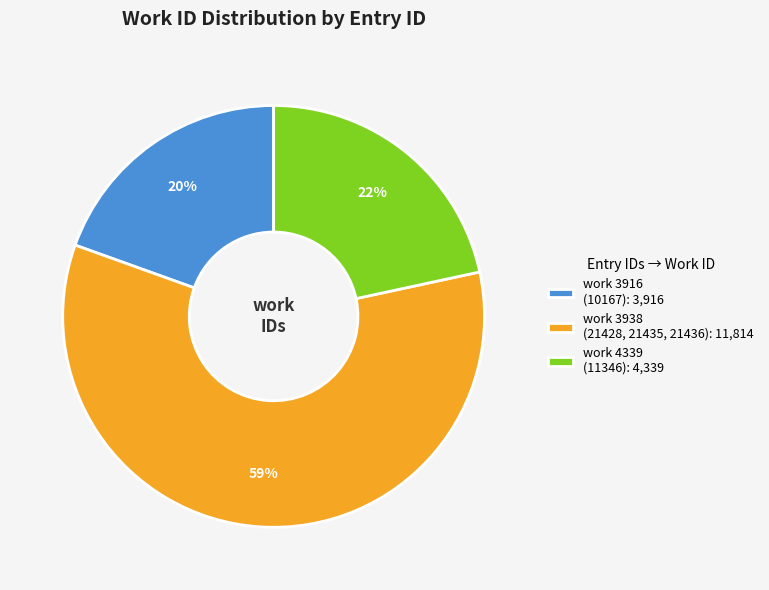

Combined, do work 3938 (21428, 21435, 21436): 11,814 and work 4339 (11346): 4,339 account for over 50%?

Yes